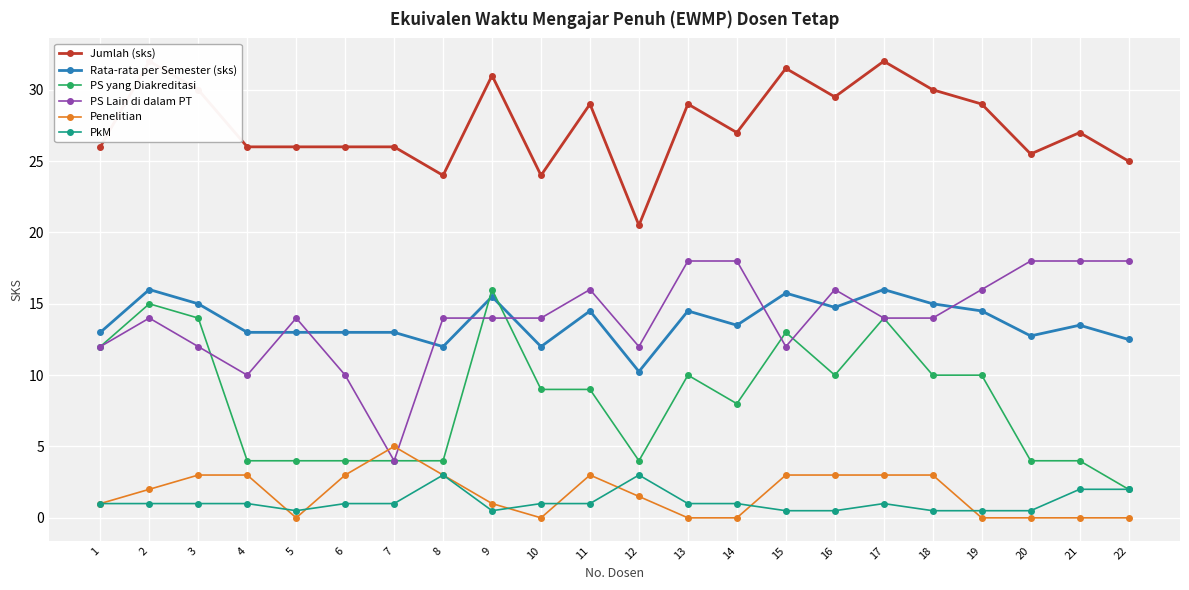

How many interior local valleys does the Jumlah (sks) series have?

6